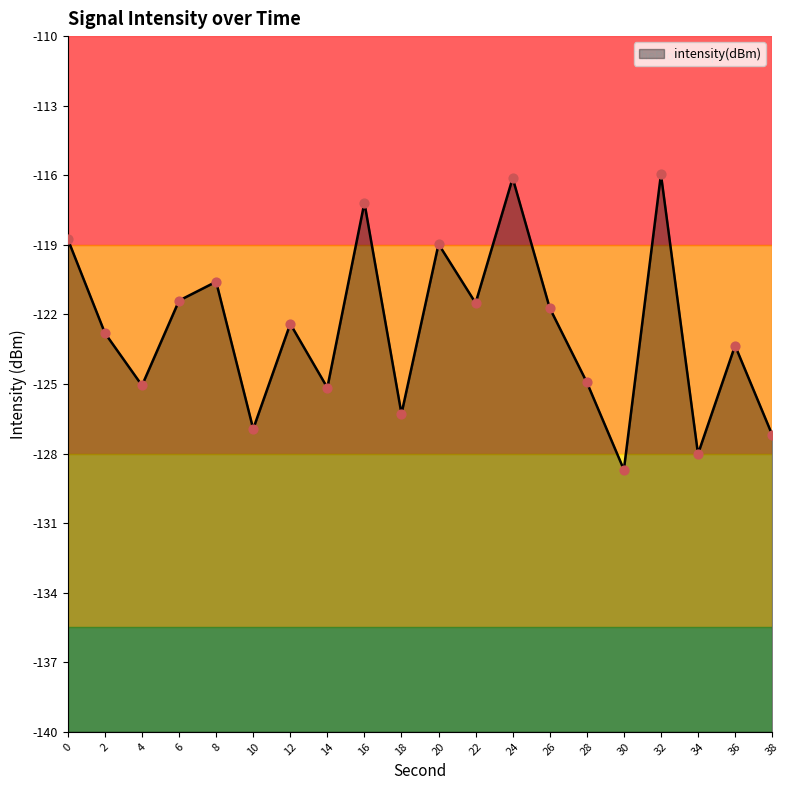

What is the change in value from 20 to 36?

-4.4